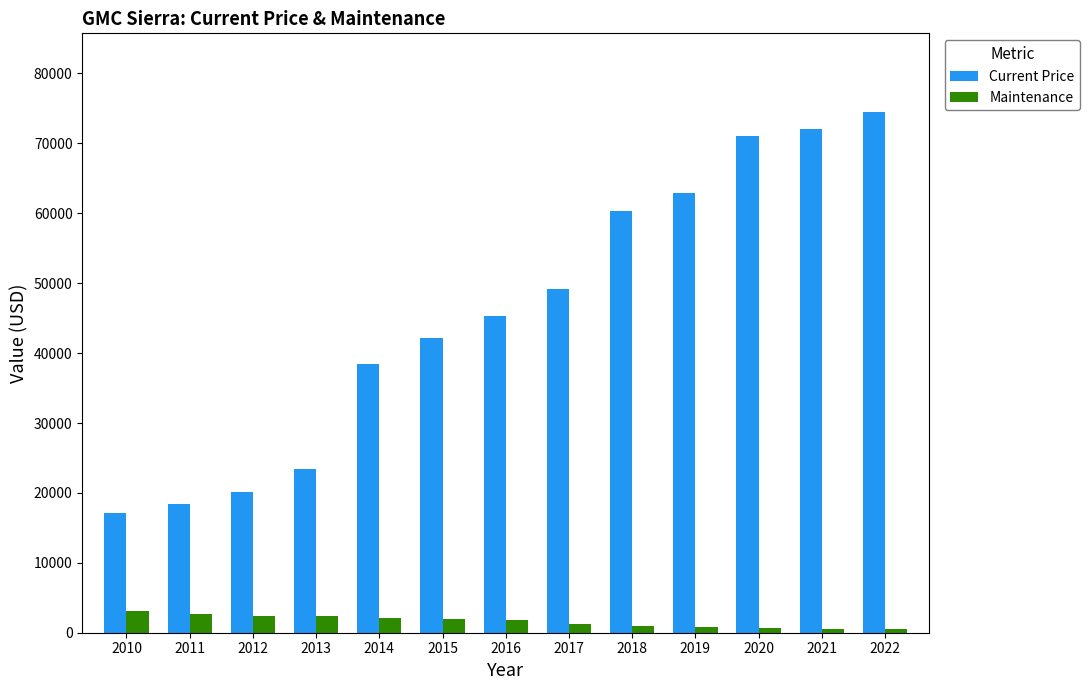

The Current Price series shows 71067 at 2020. True or false?

True